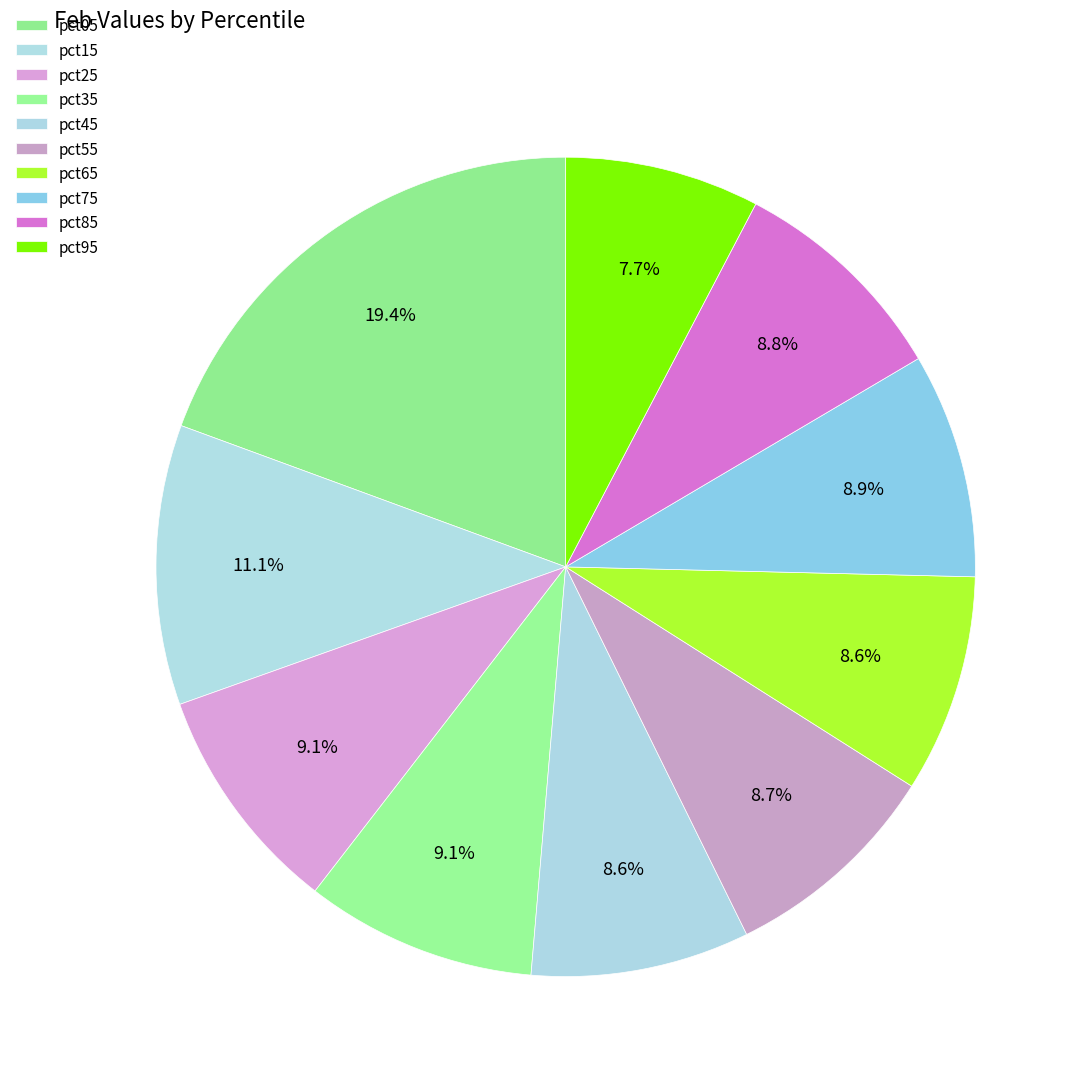

To the nearest percent, what is the difference between the pct15 and pct85 slice percentages?

2%